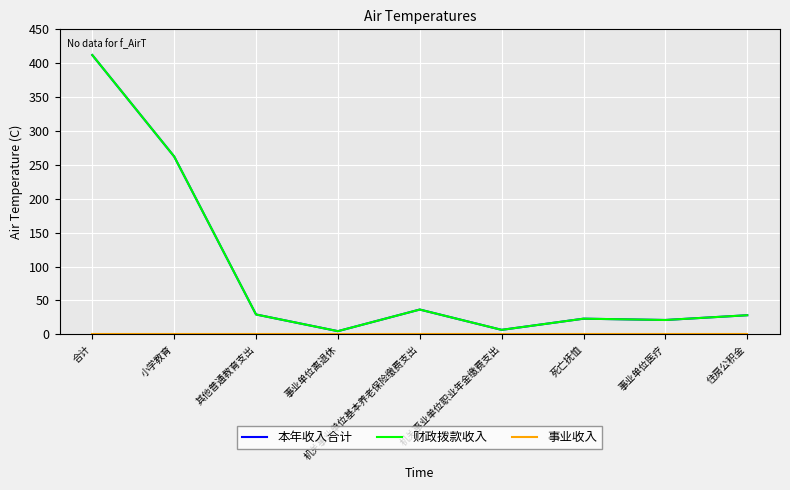

How many lines are shown in the chart?

3